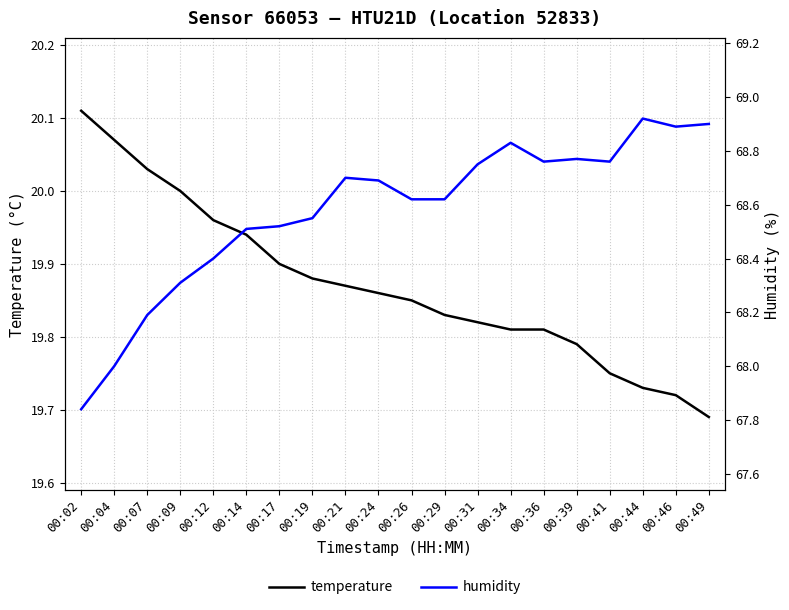

At how many categories does at least one series exceed 53?

20